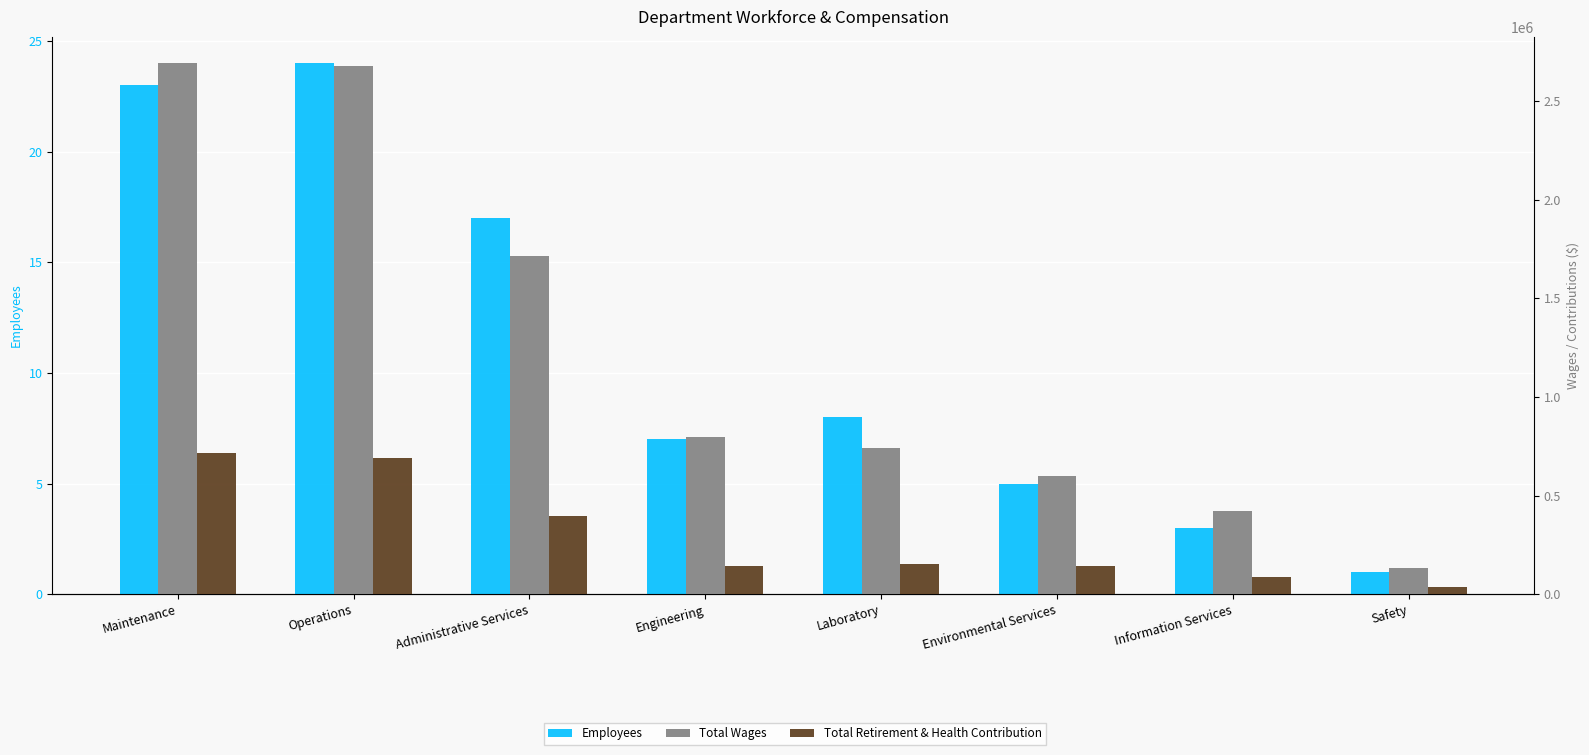

How many data points in Total Retirement & Health Contribution are less than 154346?

4